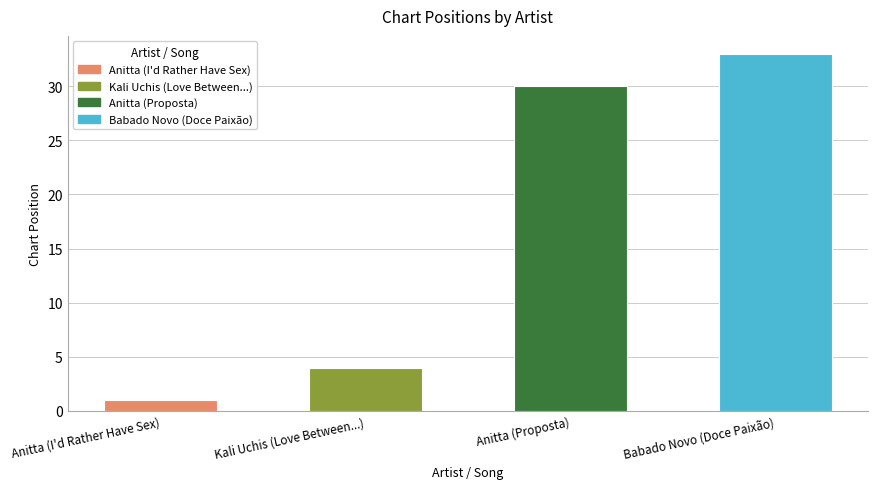

Approximately how many times larger is the value at Babado Novo (Doce Paixão) compared to Anitta (Proposta)?

1.1